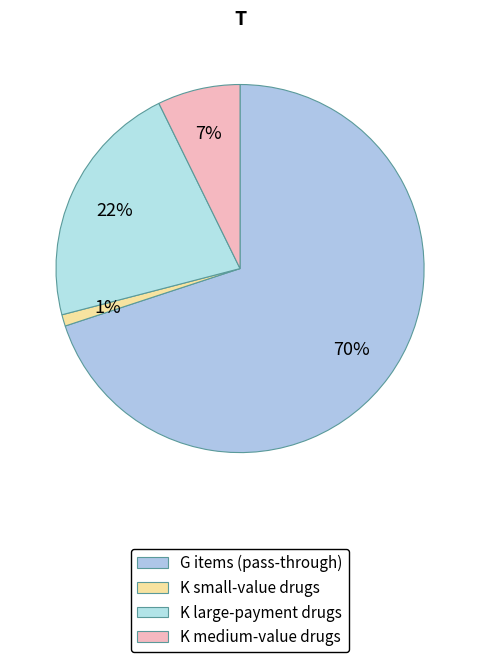

Rank the categories by value from highest to lowest.

G items (pass-through), K large-payment drugs, K medium-value drugs, K small-value drugs